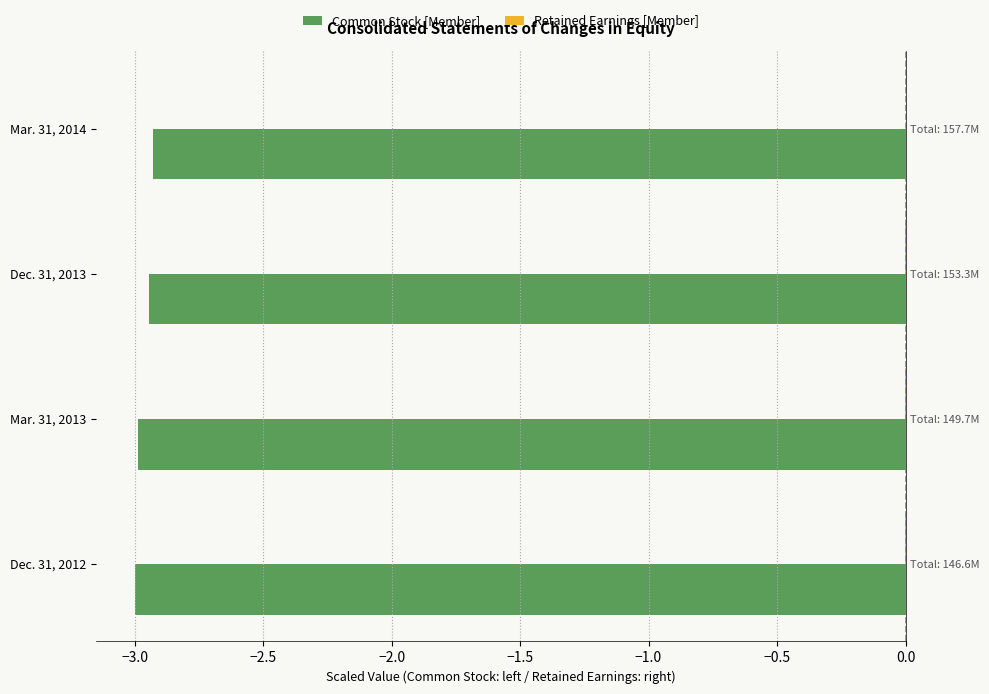

The value of Retained Earnings [Member] at Dec. 31, 2013 is -0.0. True or false?

False